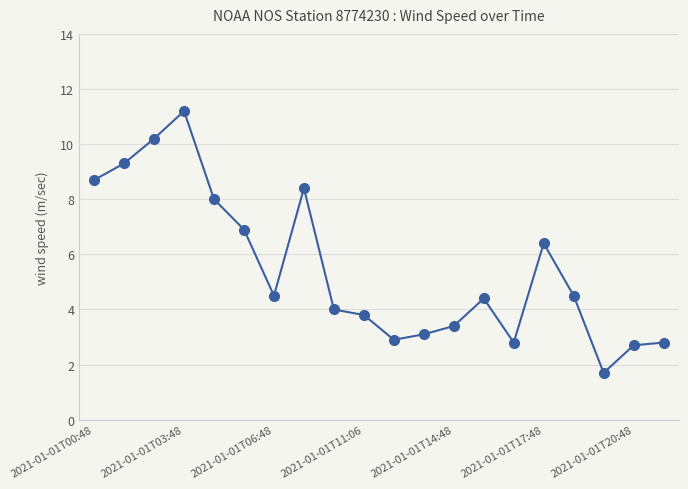

What is the average value?

5.5